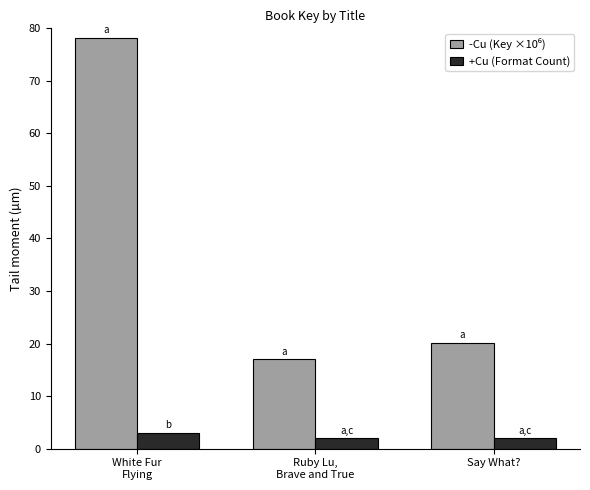

How many bars are there in total?

6